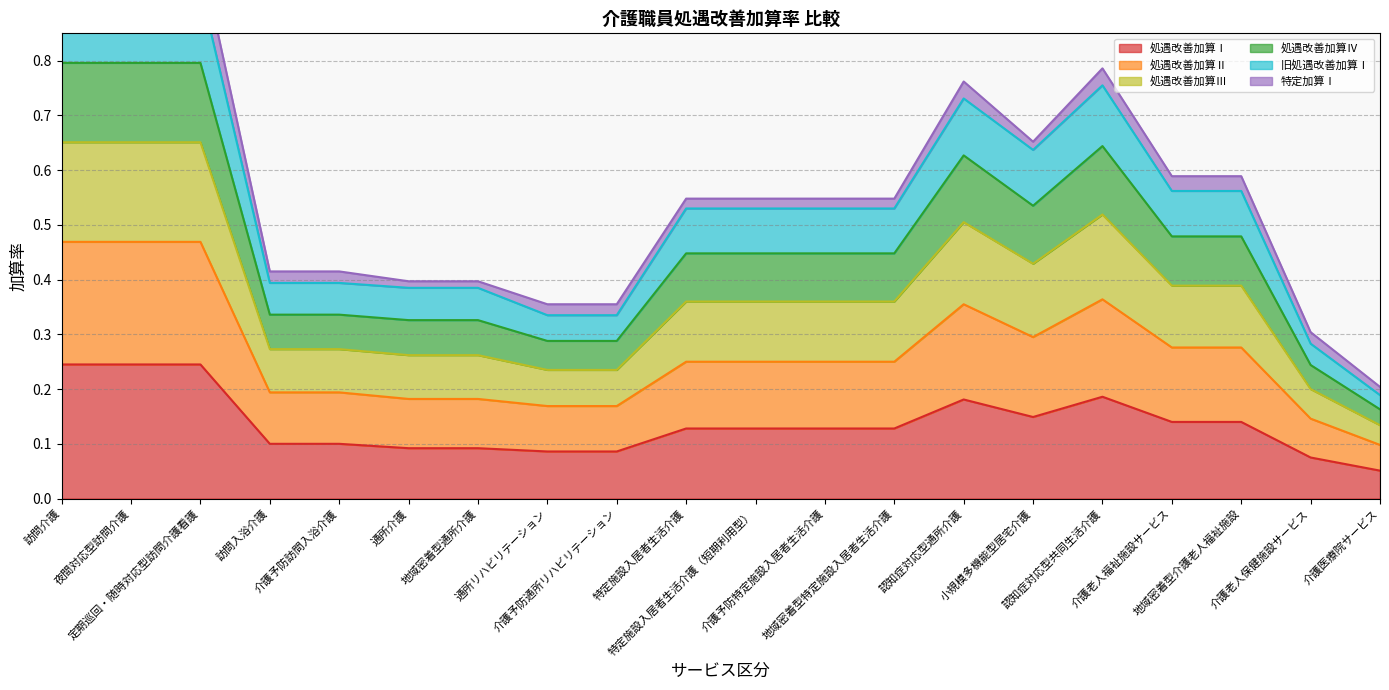

The value of 処遇改善加算Ⅰ at 介護医療院サービス is 0.1. True or false?

True